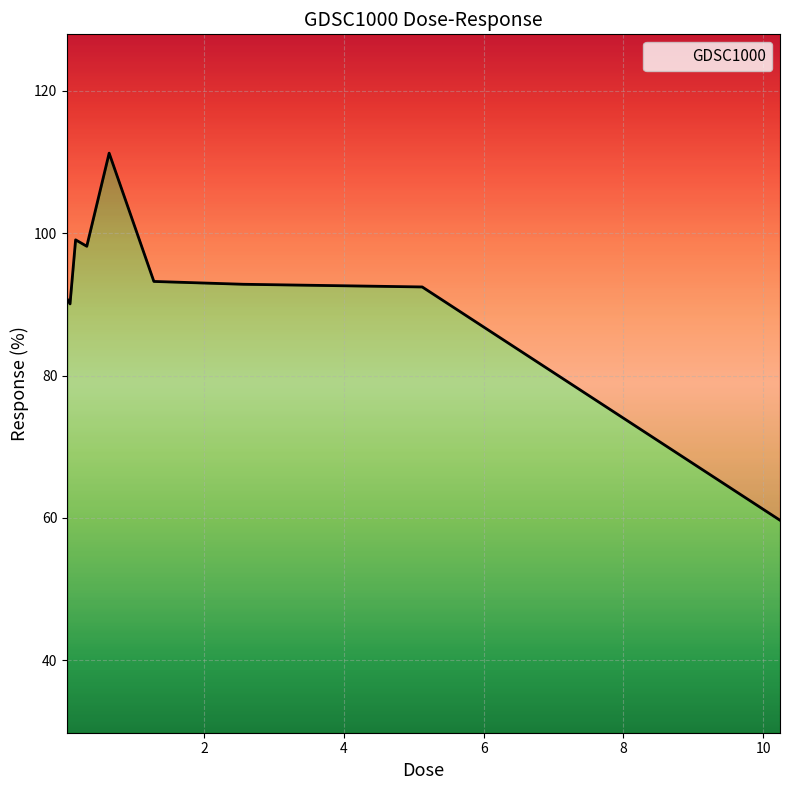

What is the label of the 2nd point from the left?

0.08